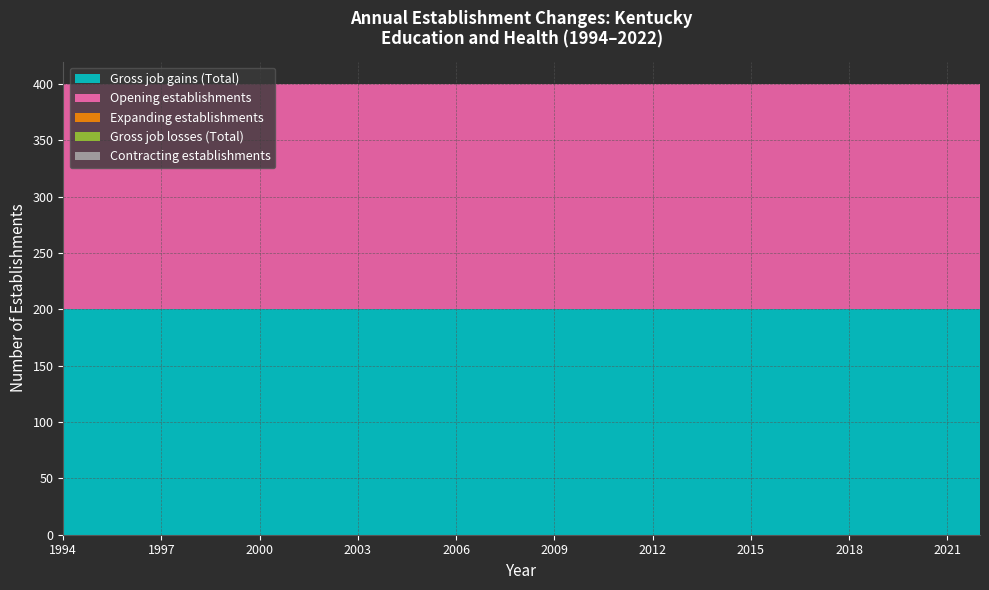

Reading left to right, list all the values displayed in this chart.

Gross job gains (Total): 1994=200	1995=200	1996=200	1997=200	1998=200	1999=200	2000=200	2001=200	2002=200	2003=200	2004=200	2005=200	2006=200	2007=200	2008=200	2009=200	2010=200	2011=200	2012=200	2013=200	2014=200	2015=200	2016=200	2017=200	2018=200	2019=200	2020=200	2021=200	2022=200
Expanding establishments: 1994=0	1995=0	1996=0	1997=0	1998=0	1999=0	2000=0	2001=0	2002=0	2003=0	2004=0	2005=0	2006=0	2007=0	2008=0	2009=0	2010=0	2011=0	2012=0	2013=0	2014=0	2015=0	2016=0	2017=0	2018=0	2019=0	2020=0	2021=0	2022=0
Opening establishments: 1994=200	1995=200	1996=200	1997=200	1998=200	1999=200	2000=200	2001=200	2002=200	2003=200	2004=200	2005=200	2006=200	2007=200	2008=200	2009=200	2010=200	2011=200	2012=200	2013=200	2014=200	2015=200	2016=200	2017=200	2018=200	2019=200	2020=200	2021=200	2022=200
Gross job losses (Total): 1994=0	1995=0	1996=0	1997=0	1998=0	1999=0	2000=0	2001=0	2002=0	2003=0	2004=0	2005=0	2006=0	2007=0	2008=0	2009=0	2010=0	2011=0	2012=0	2013=0	2014=0	2015=0	2016=0	2017=0	2018=0	2019=0	2020=0	2021=0	2022=0
Contracting establishments: 1994=0	1995=0	1996=0	1997=0	1998=0	1999=0	2000=0	2001=0	2002=0	2003=0	2004=0	2005=0	2006=0	2007=0	2008=0	2009=0	2010=0	2011=0	2012=0	2013=0	2014=0	2015=0	2016=0	2017=0	2018=0	2019=0	2020=0	2021=0	2022=0